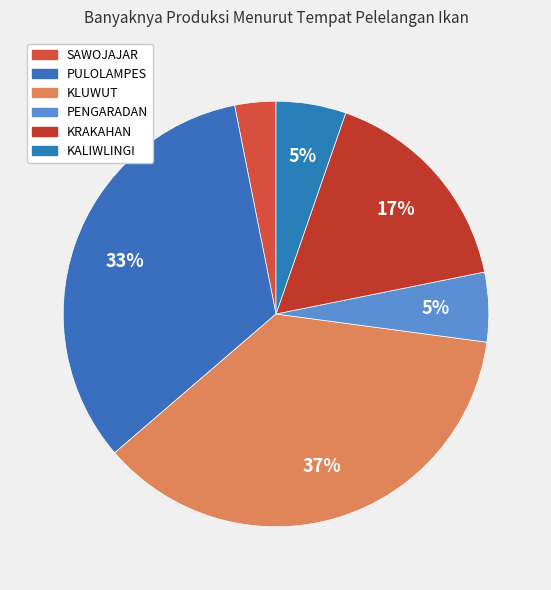

To the nearest percent, what portion does KRAKAHAN represent?

17%